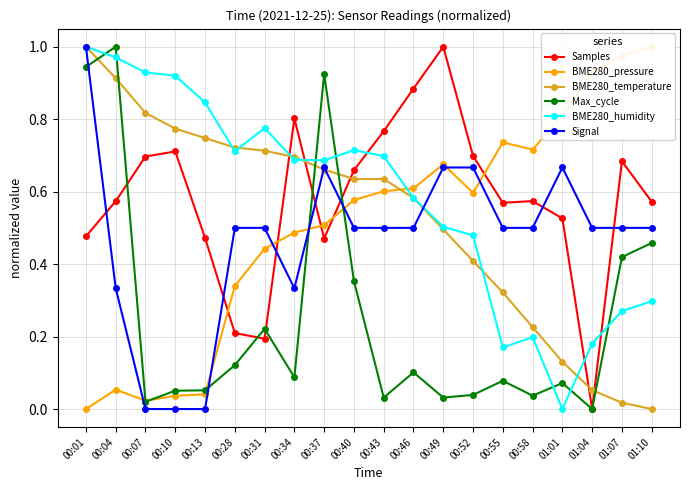

How many interior local peaks does the BME280_humidity series have?

3